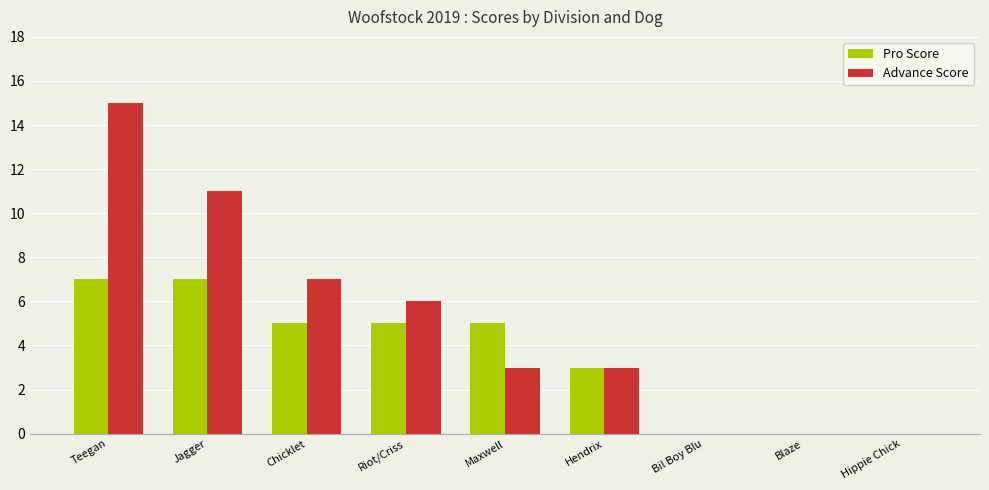

How many data points does each series have?

9